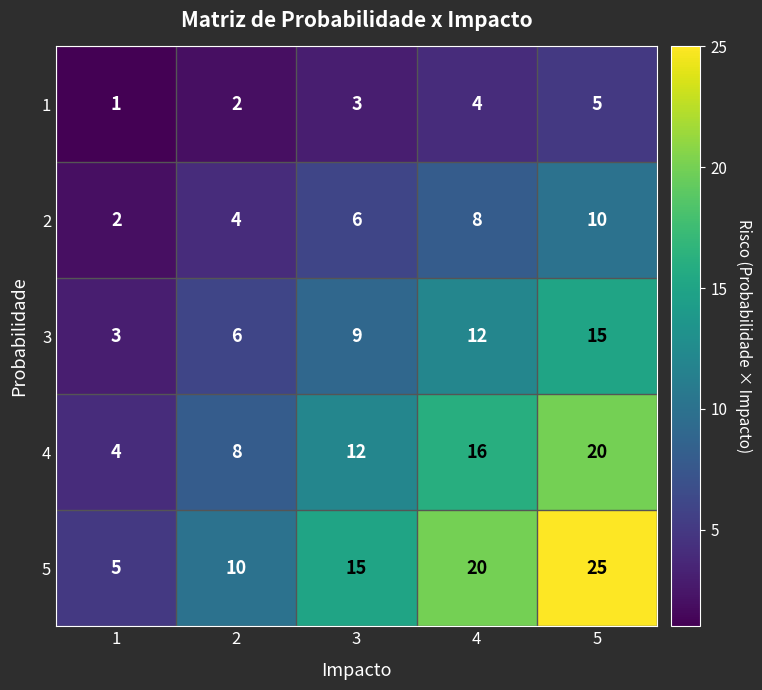

At which category is the sum across all series the highest?

5